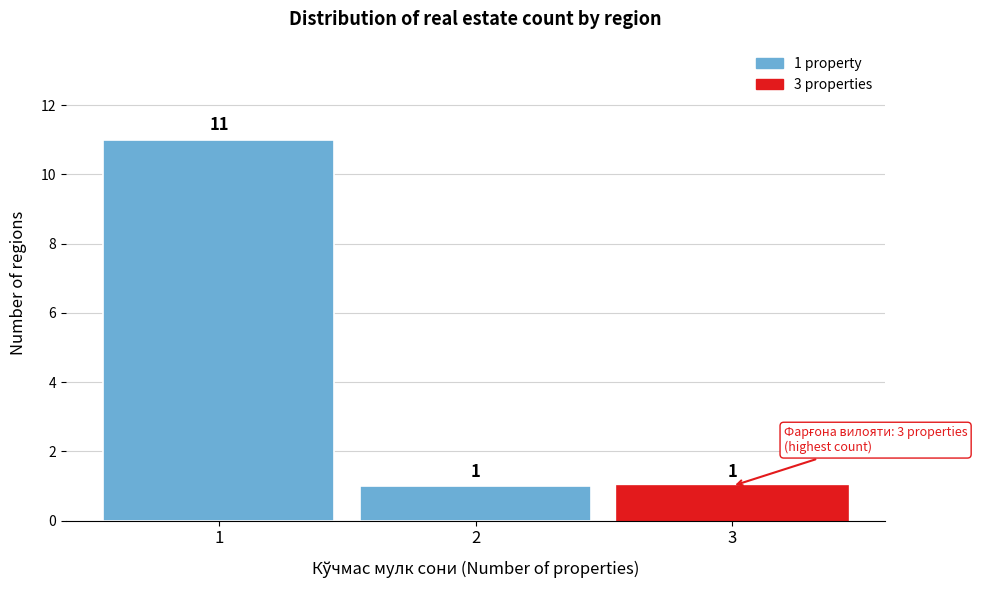

Reading left to right, extract all data points from this chart.

11	1	1